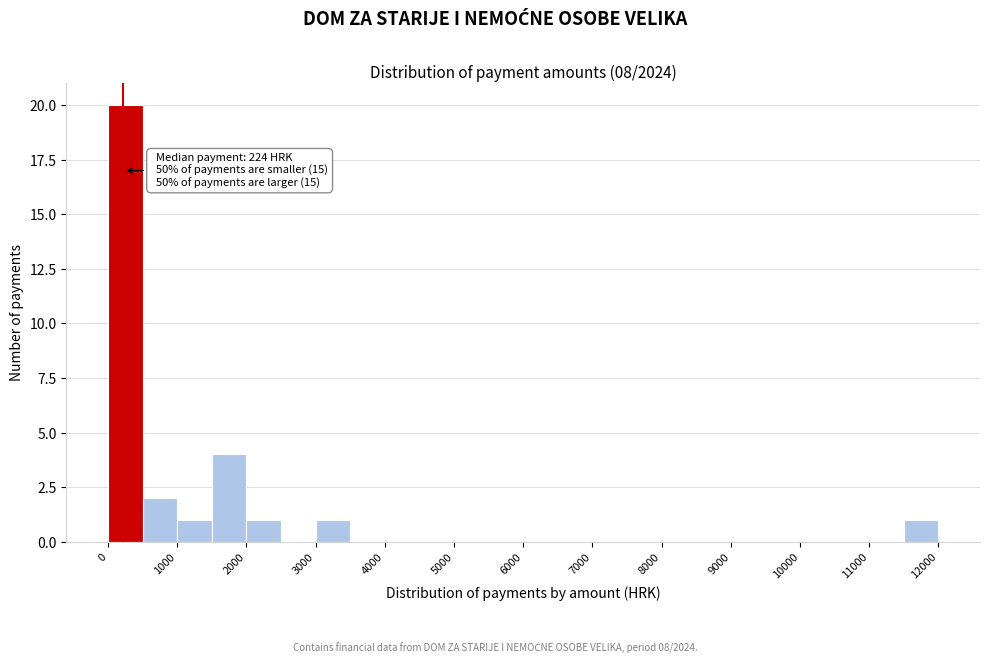

Over which range of the x-axis is the bar tallest?

0 to 500